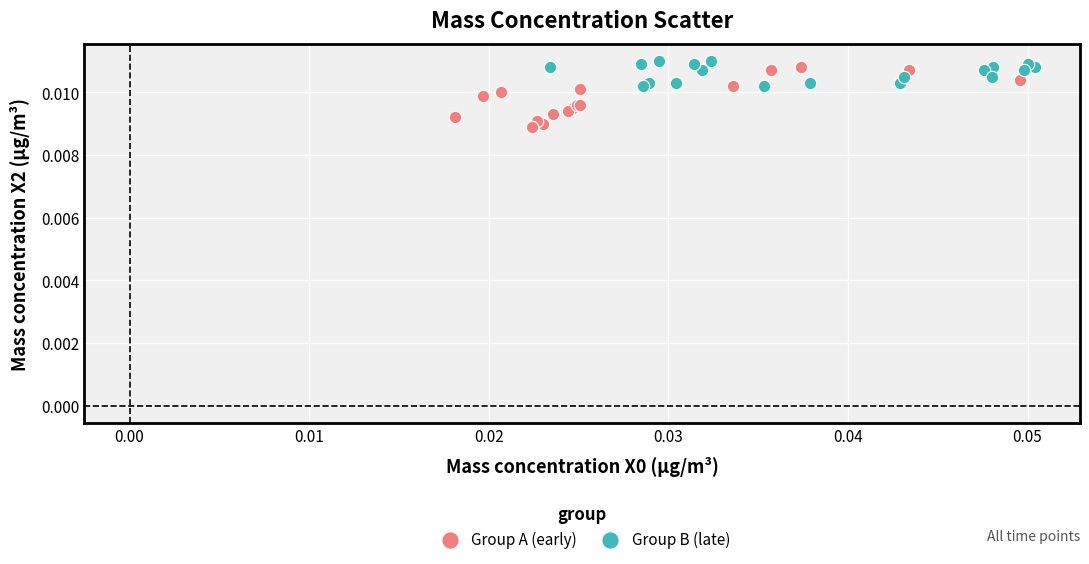

Which series contains the lowest Y value?

Group A (early)